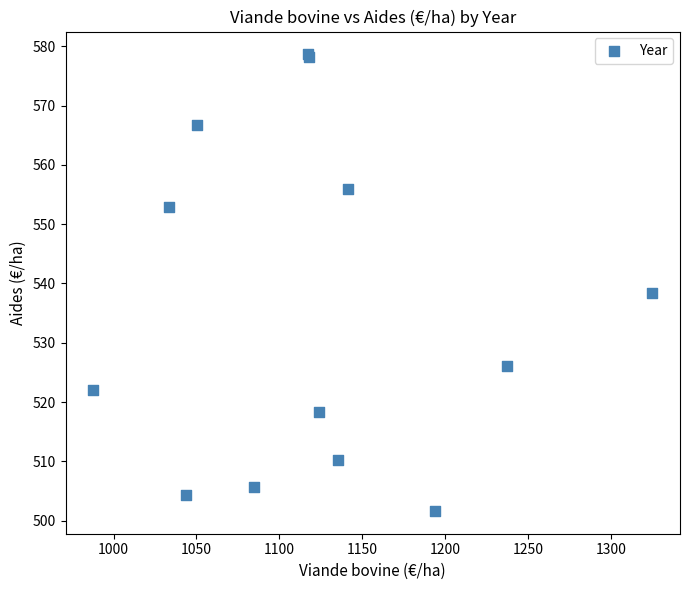

What Y value in the scatter plot is closest to 540?

538.4